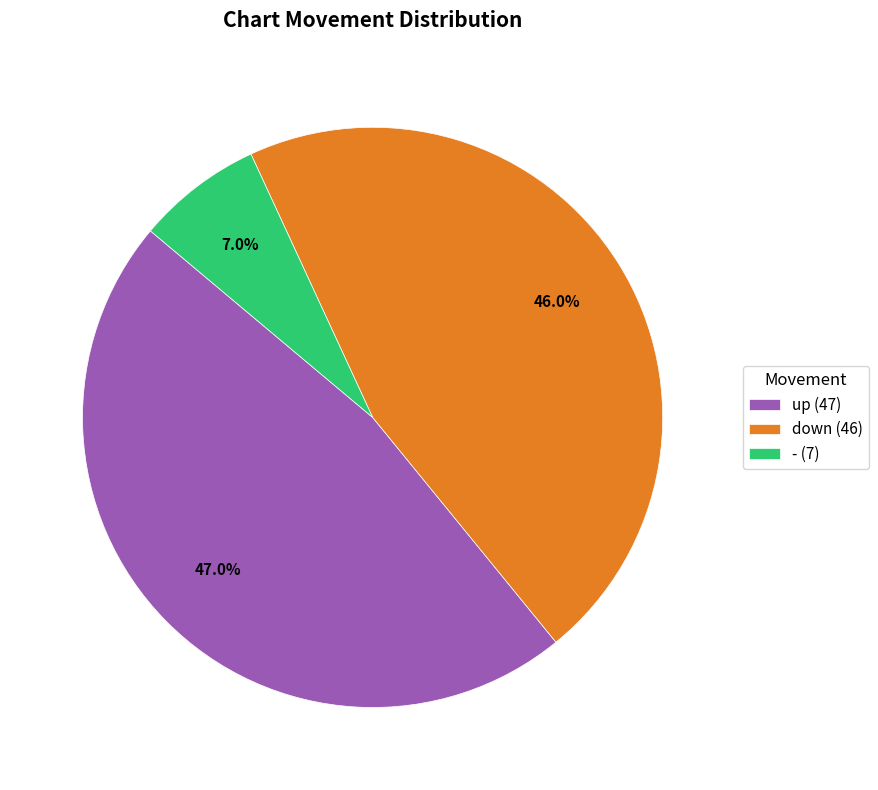

Combined, do - and up account for over 50%?

Yes